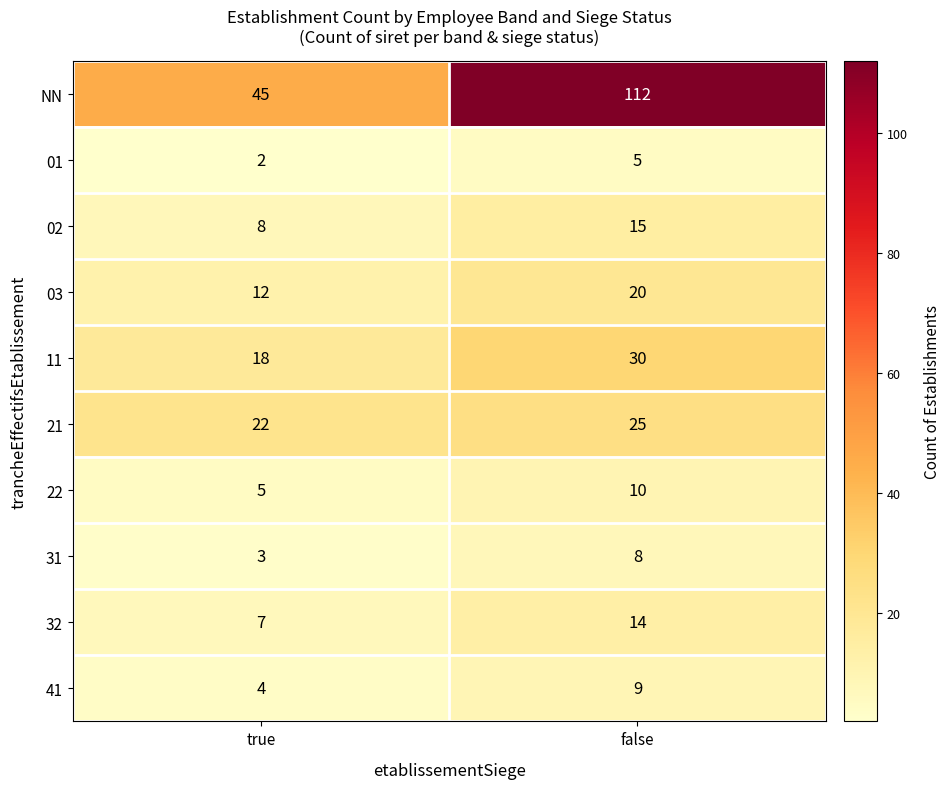

Which series has the widest spread of values?

NN